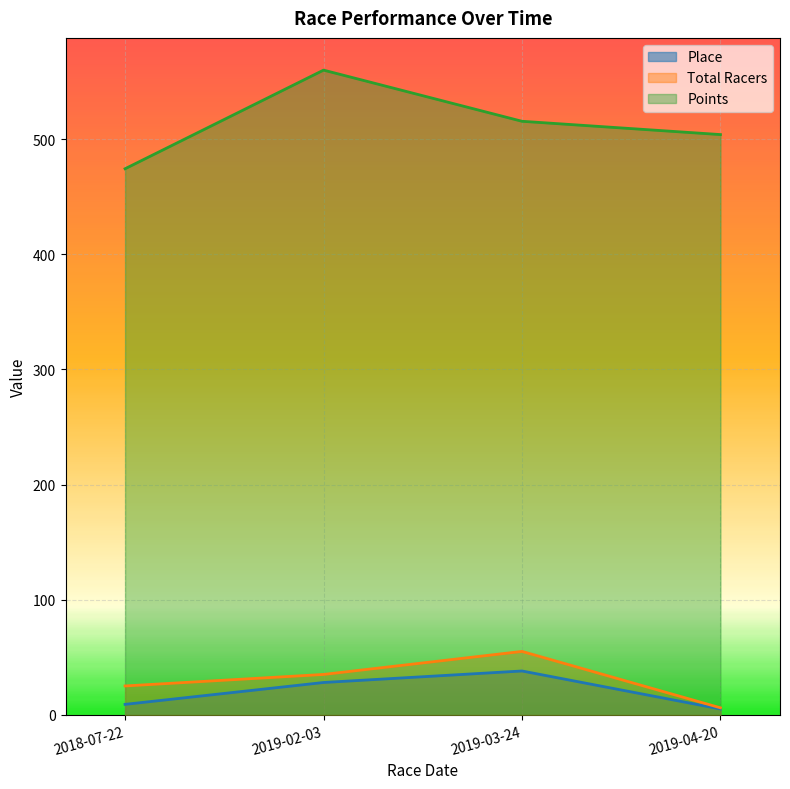

Reading left to right, extract all data points from this chart.

Place: 2018-07-22=9.0	2019-02-03=28.0	2019-03-24=38.0	2019-04-20=5.0
Total Racers: 2018-07-22=25.0	2019-02-03=35.0	2019-03-24=55.0	2019-04-20=6.0
Points: 2018-07-22=474.3	2019-02-03=560.0	2019-03-24=515.6	2019-04-20=504.0